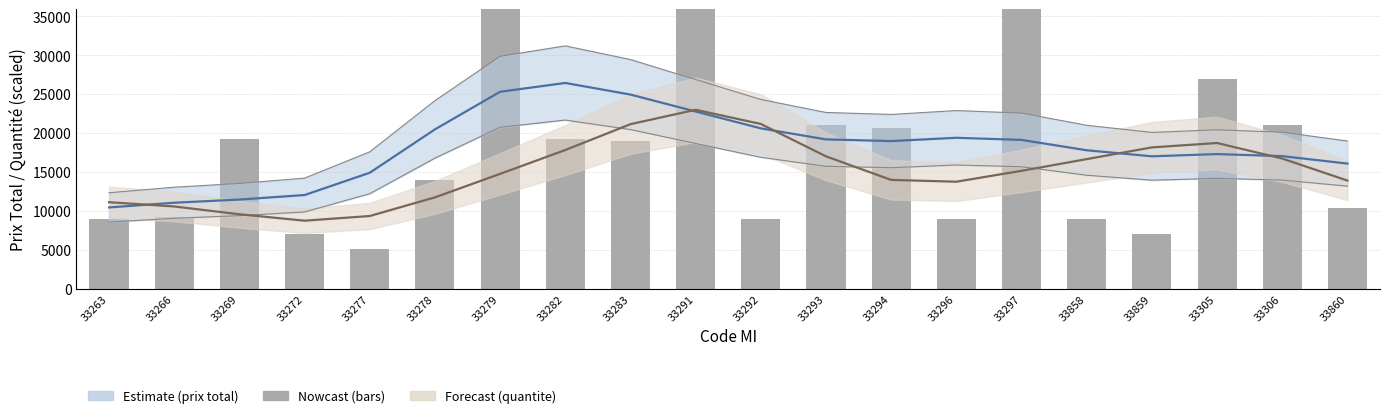

What is the average value of the quantite (estimate) series?

15180.0